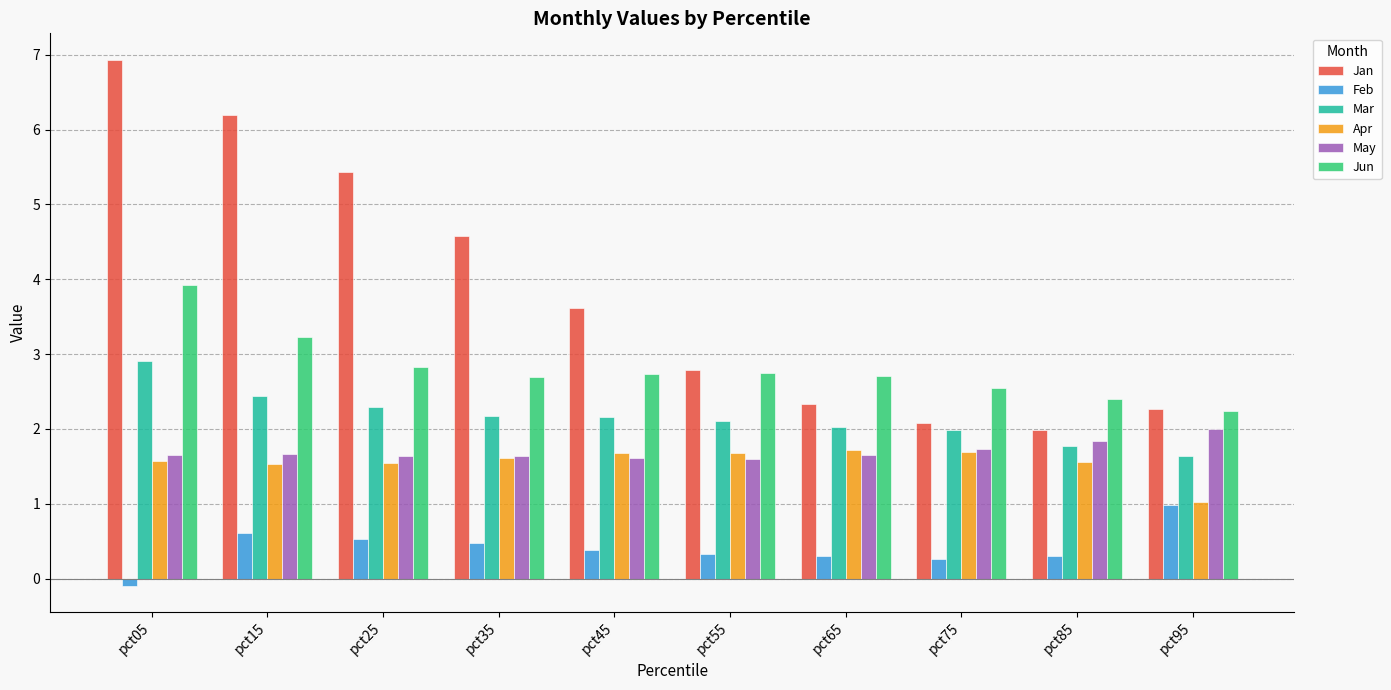

Rank the series at pct95 from highest to lowest value.

Jan, Jun, May, Mar, Apr, Feb